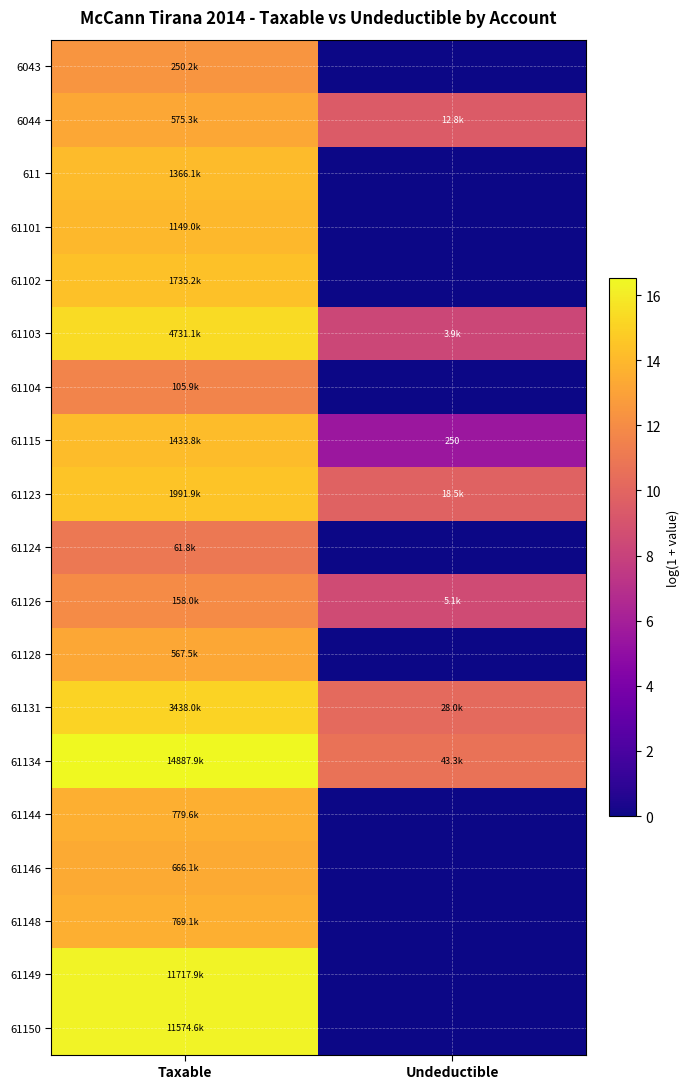

Which category has the highest value in the 61123 series?

Taxable